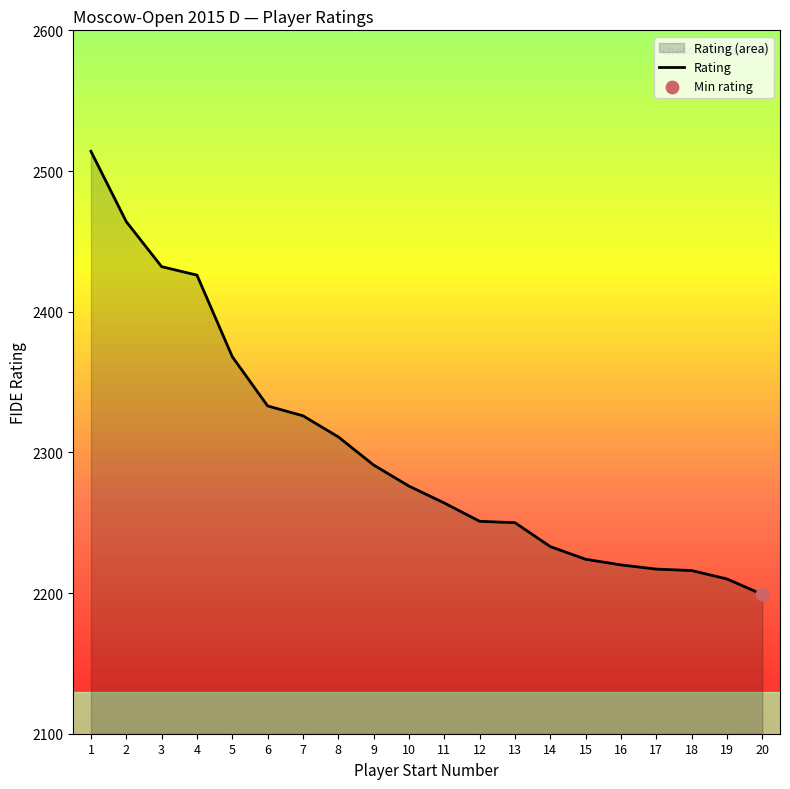

Which has a higher value, 9 or 10?

9